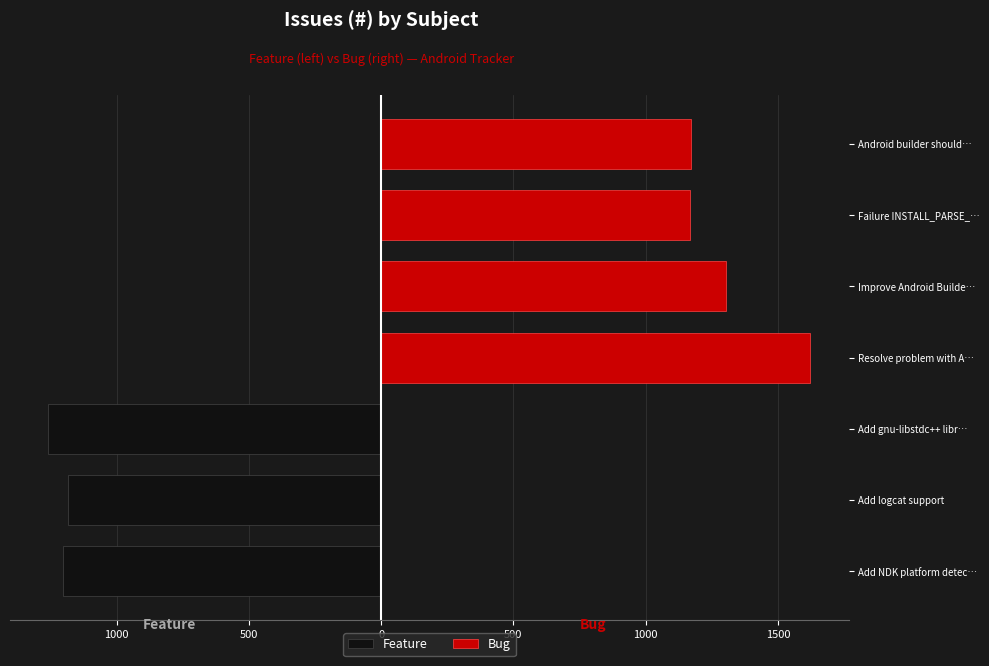

What is the maximum value shown in the chart?

1623